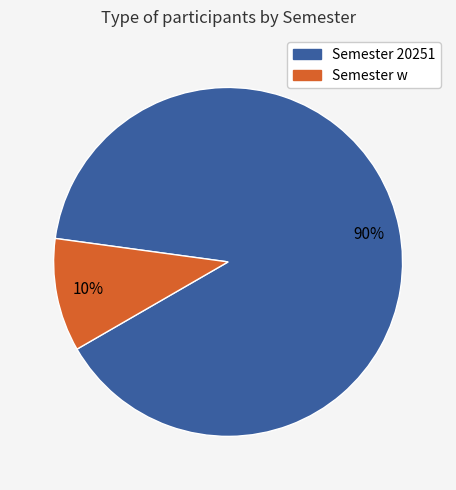

Does any single category account for the majority?

Yes